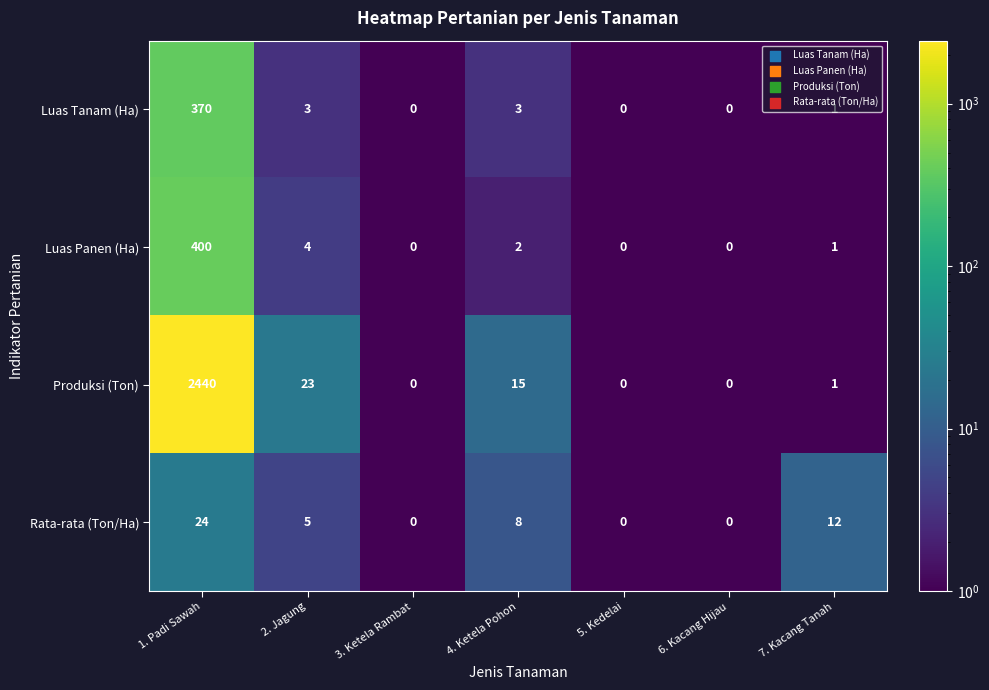

At which category is the sum across all series the highest?

1. Padi Sawah